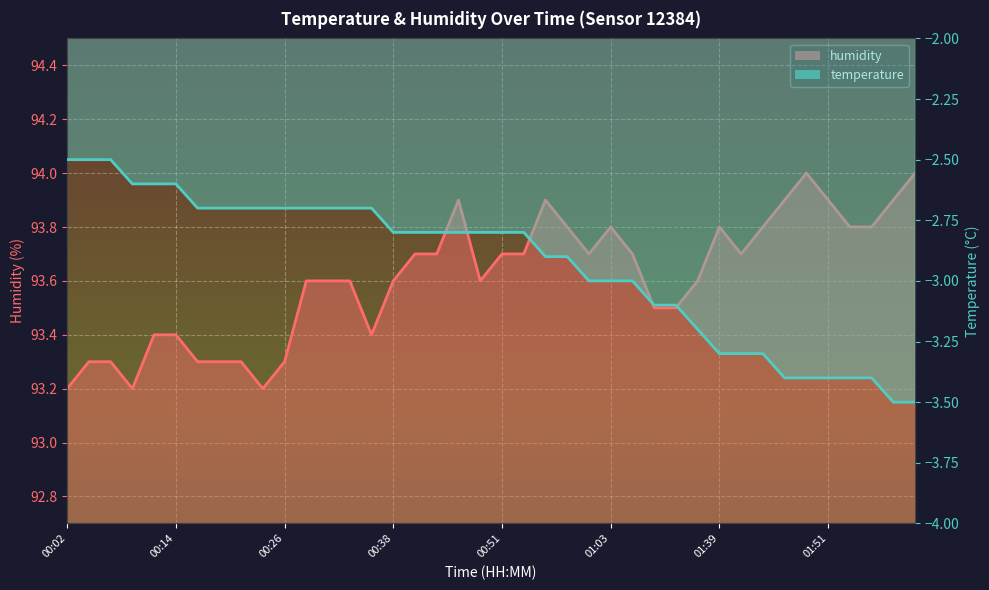

Which category has the highest value in the temperature series?

00:02